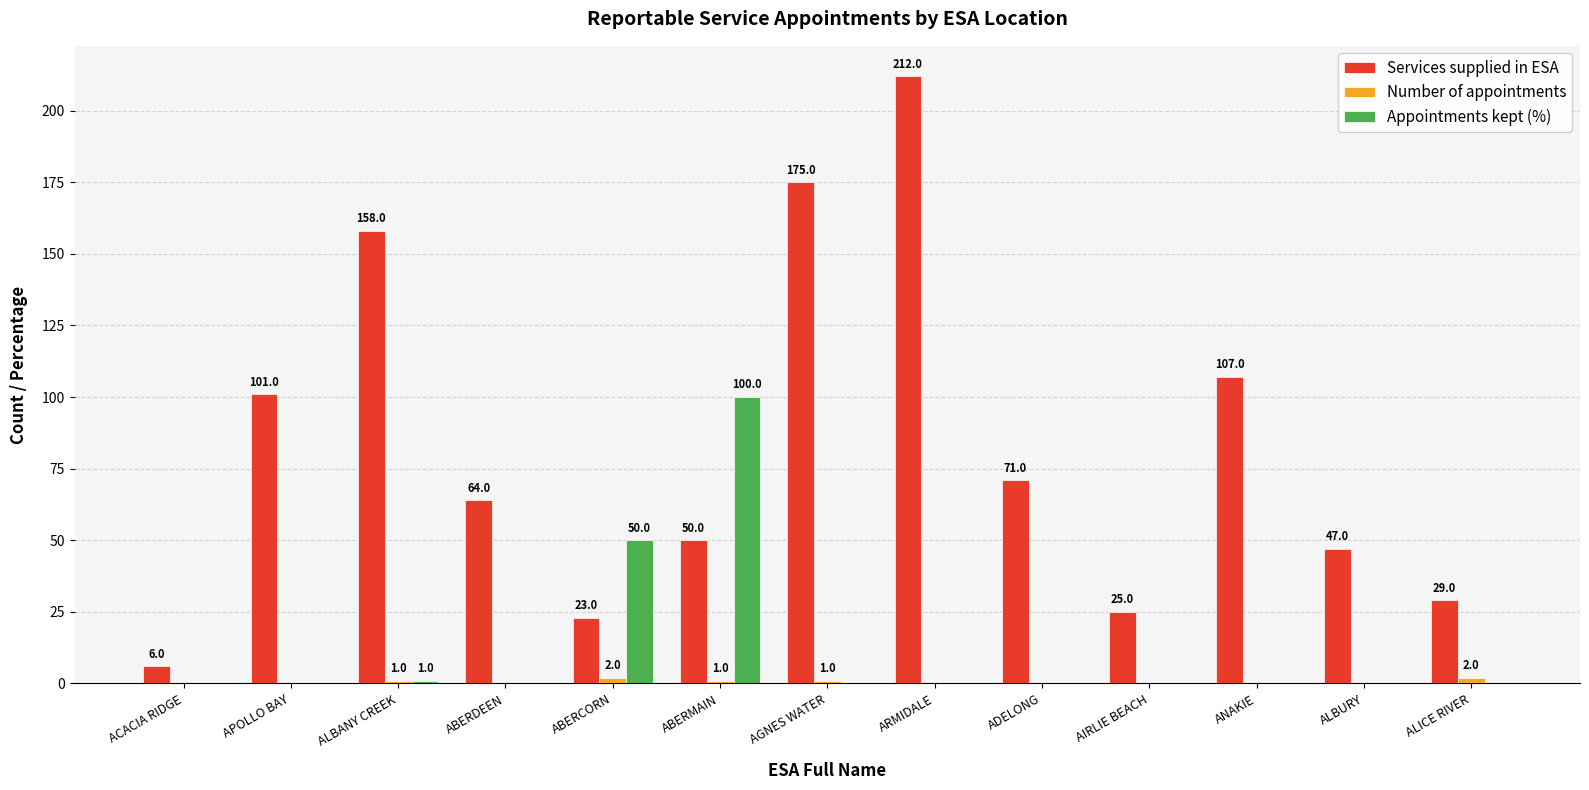

How many categories are shown in the chart?

13